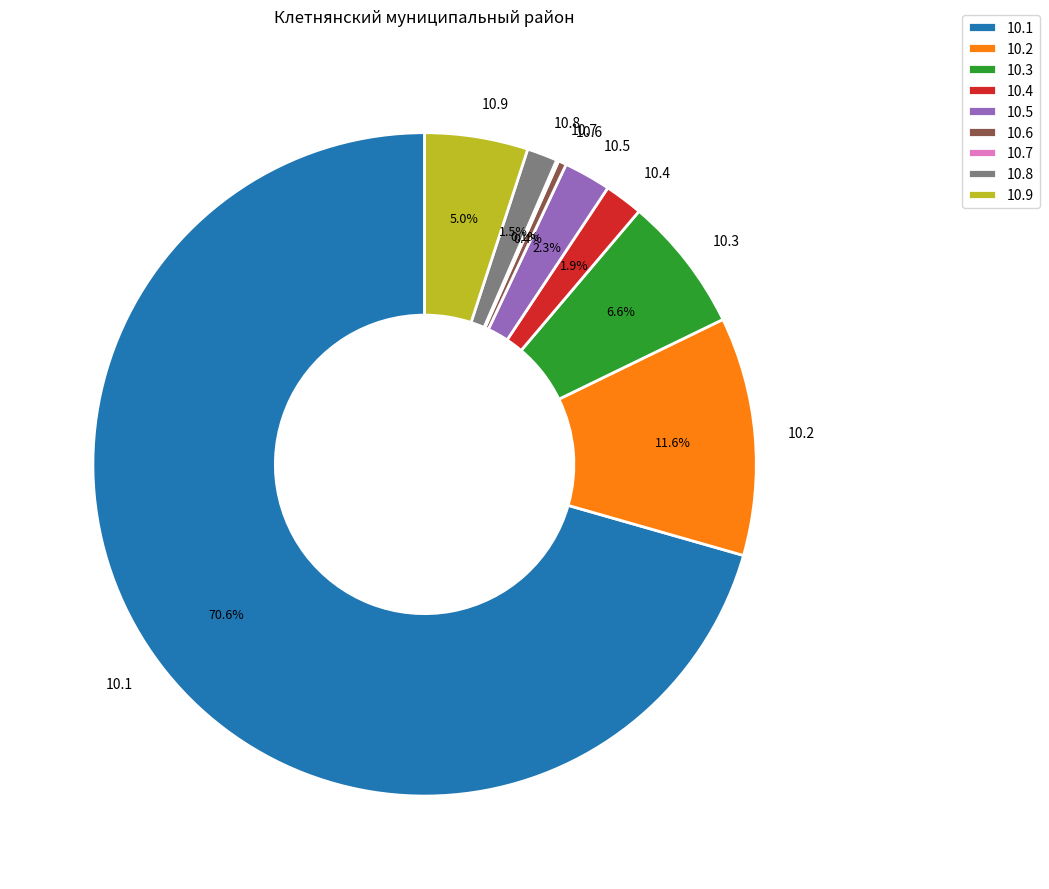

Does 10.1 account for over 50% of the chart?

Yes